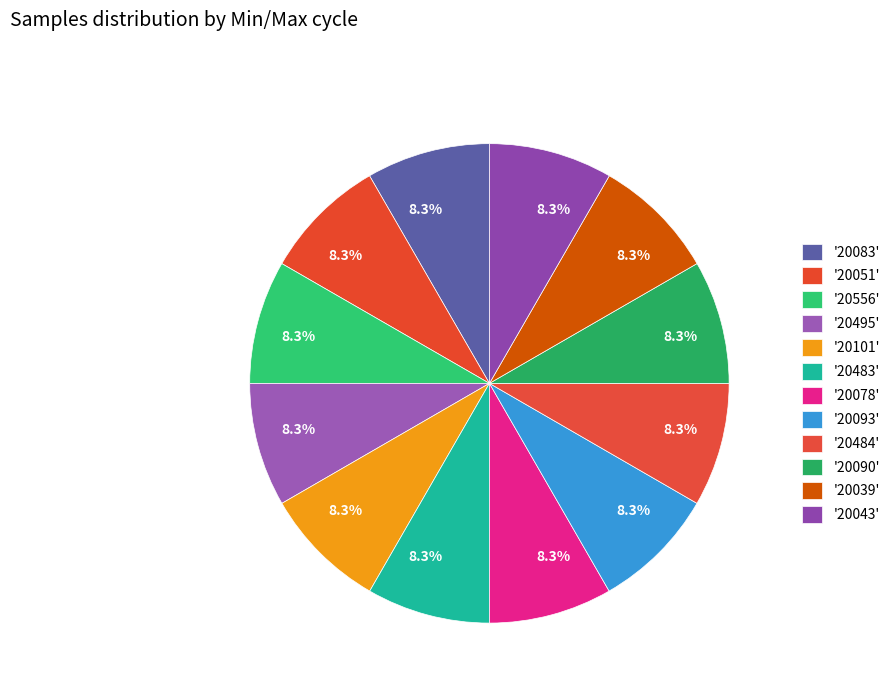

How many slices are in this pie chart?

12